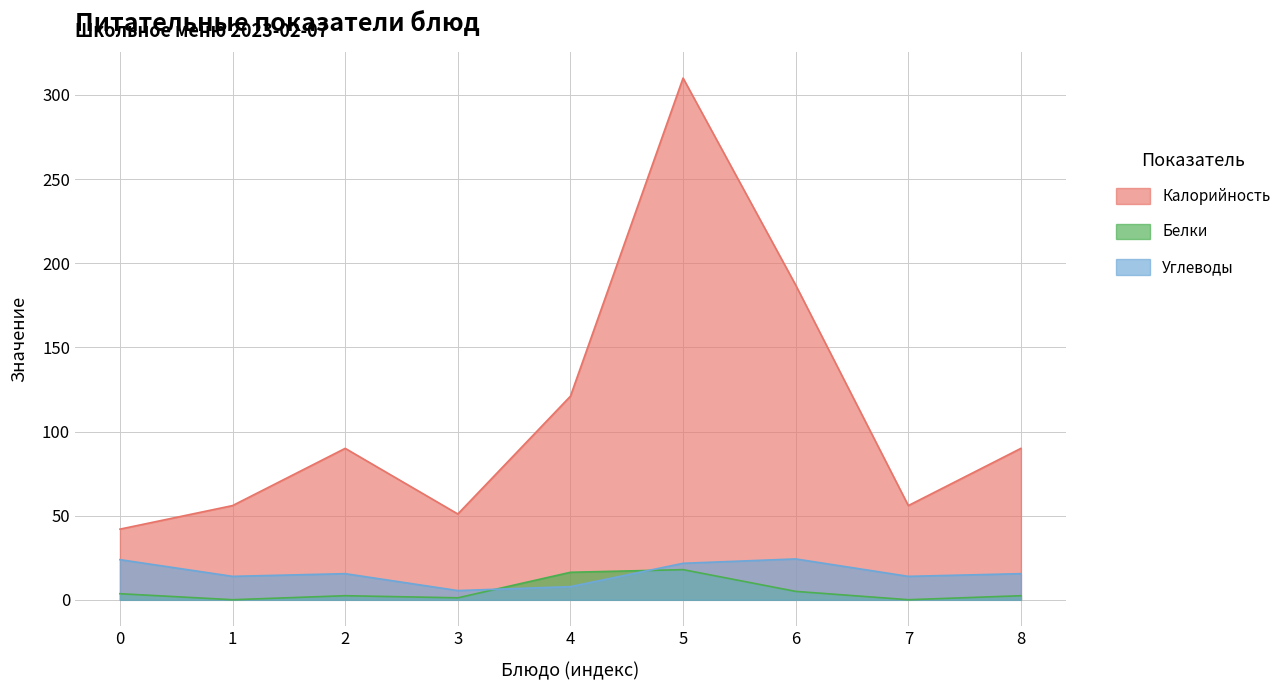

What is the sum of all Белки values?

49.2